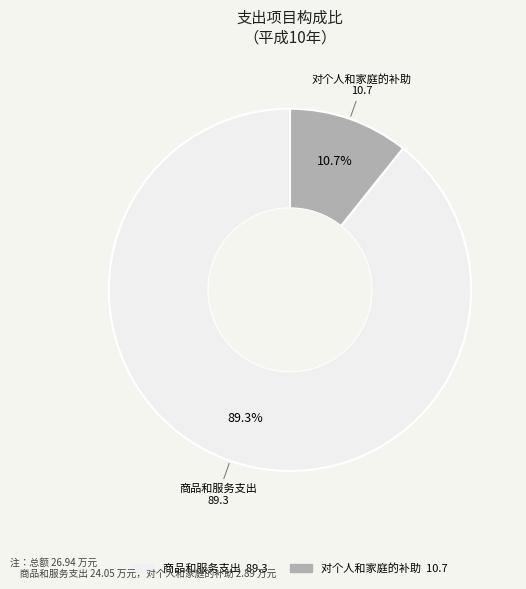

Is there any slice that represents more than half of the pie?

Yes